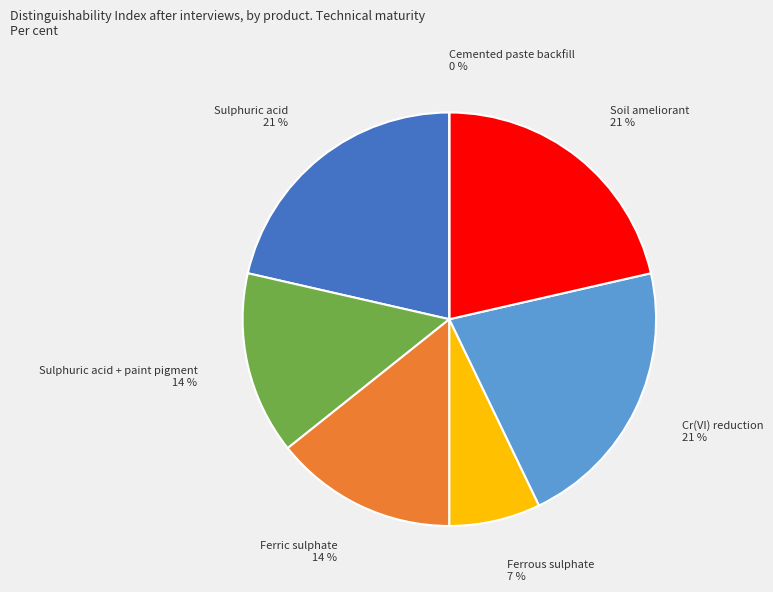

What is the total percentage of Soil ameliorant and Cr(VI) reduction?

42.9%